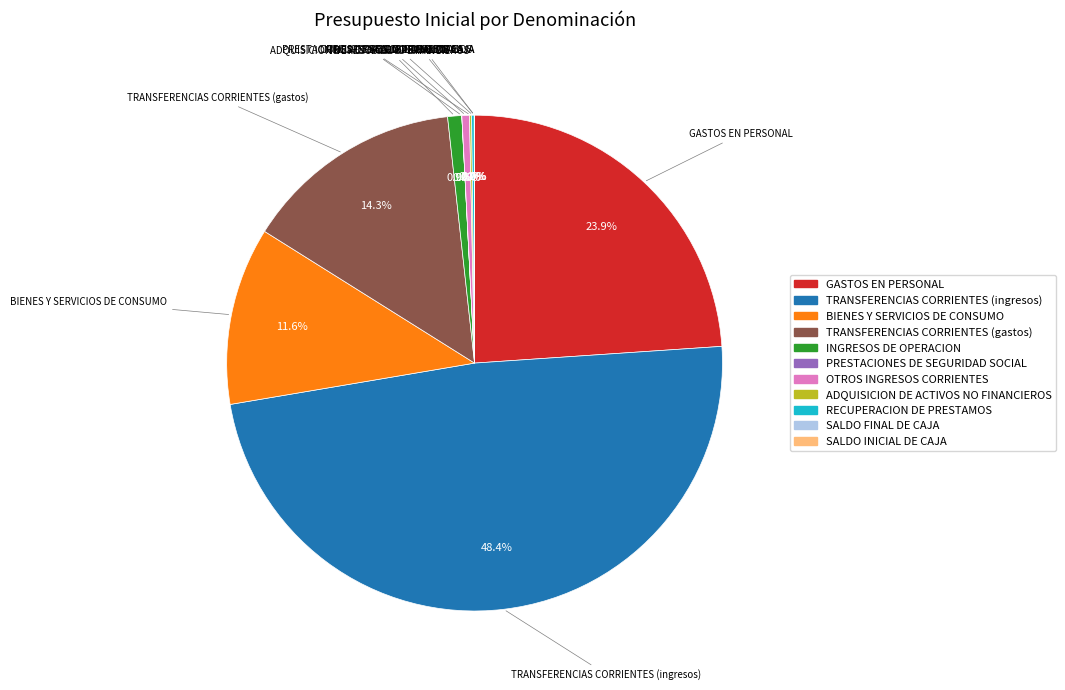

What portion of the pie excludes INGRESOS DE OPERACION?

99.1%